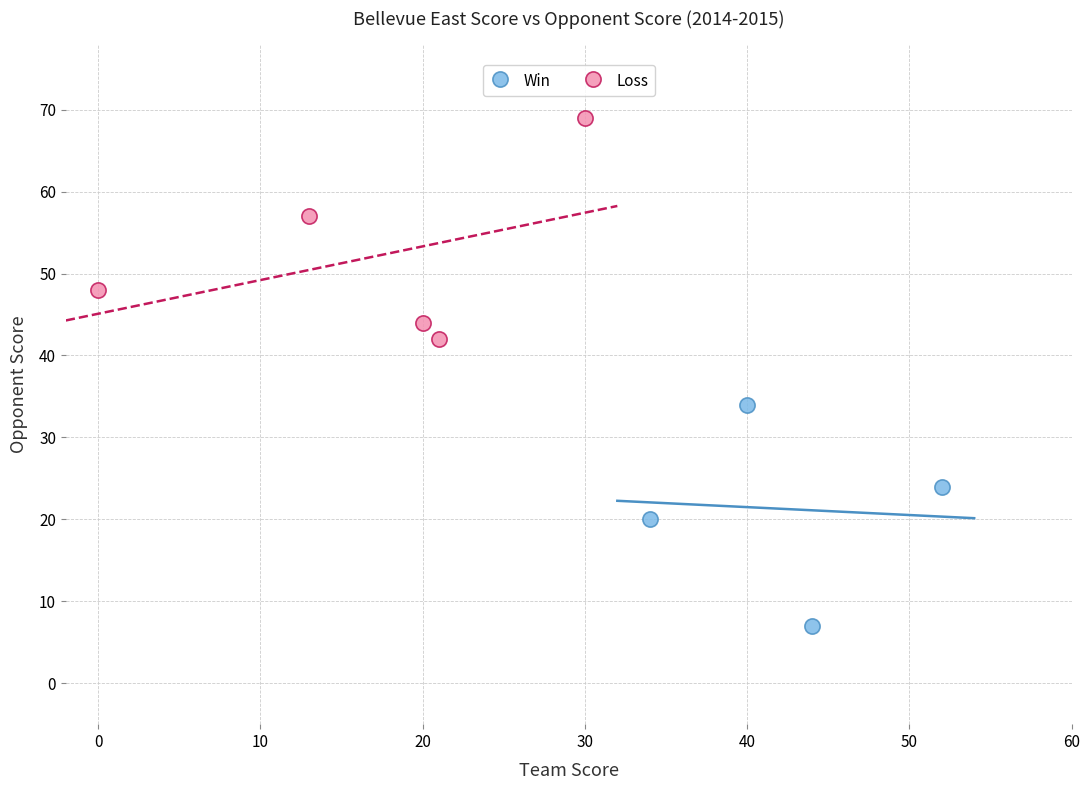

Which series reaches the maximum Y coordinate?

Loss